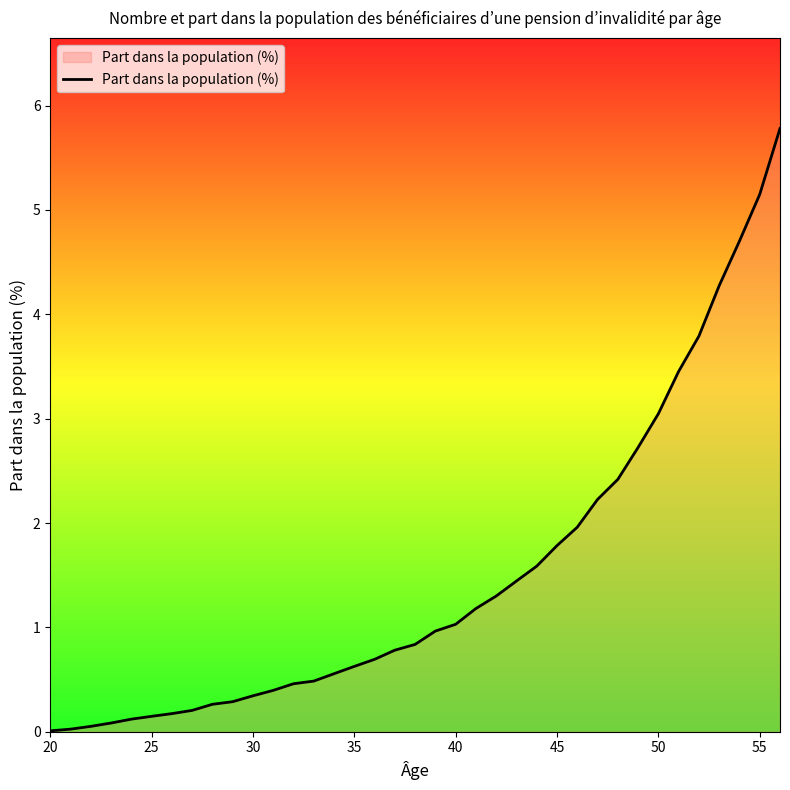

What is the difference between the maximum and minimum values?

5.8